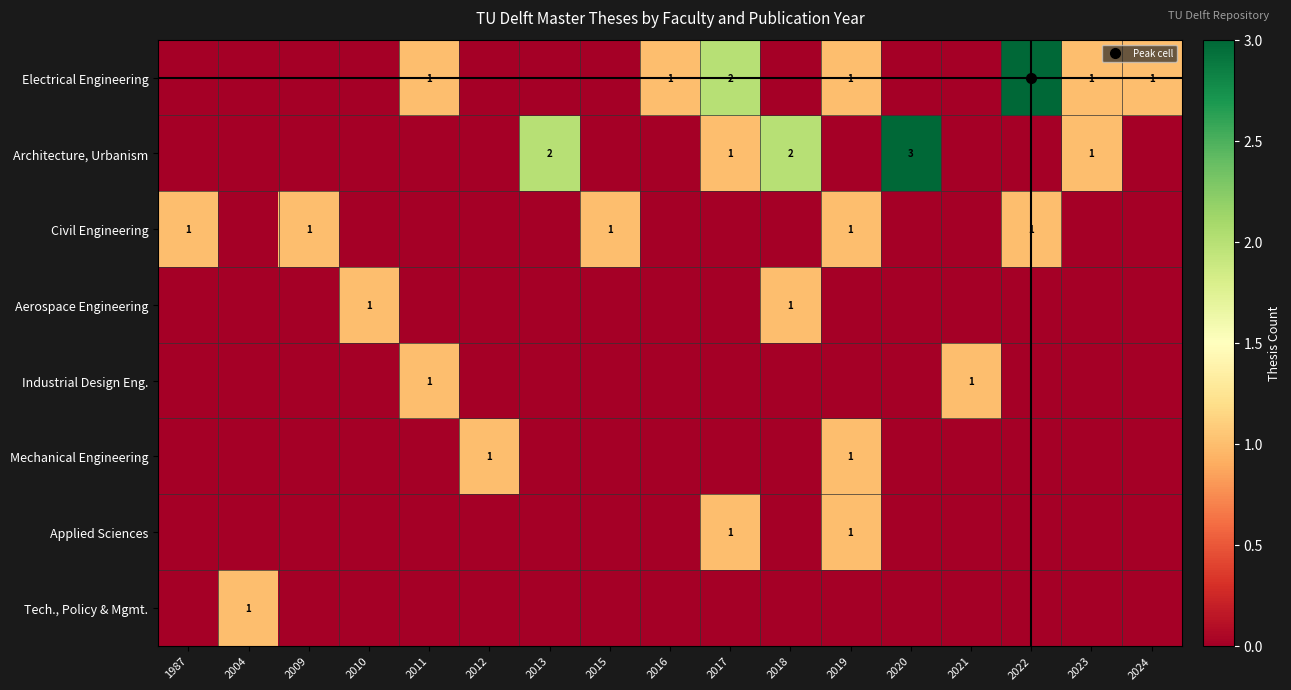

What is the difference between the maximum and minimum values in the Applied Sciences series?

1